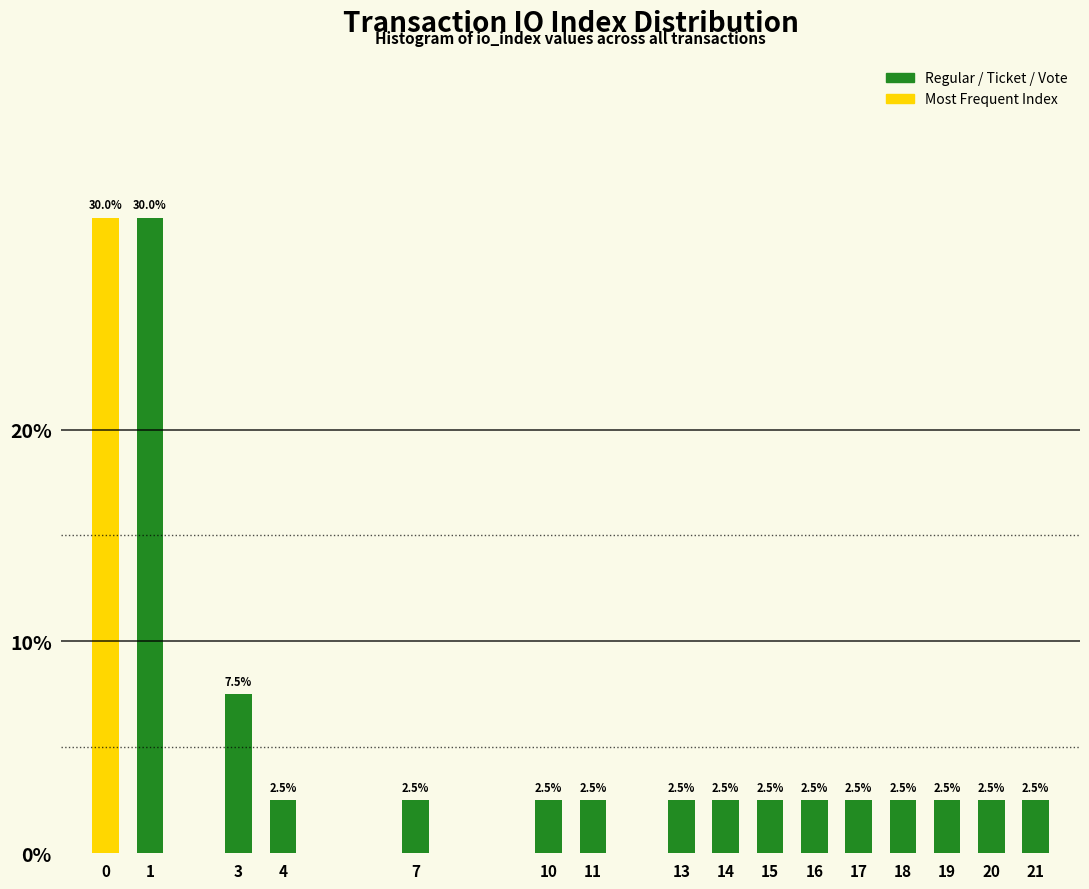

Reading left to right, extract all data points from this chart.

0=30.0	1=30.0	3=7.5	4=2.5	7=2.5	10=2.5	11=2.5	13=2.5	14=2.5	15=2.5	16=2.5	17=2.5	18=2.5	19=2.5	20=2.5	21=2.5